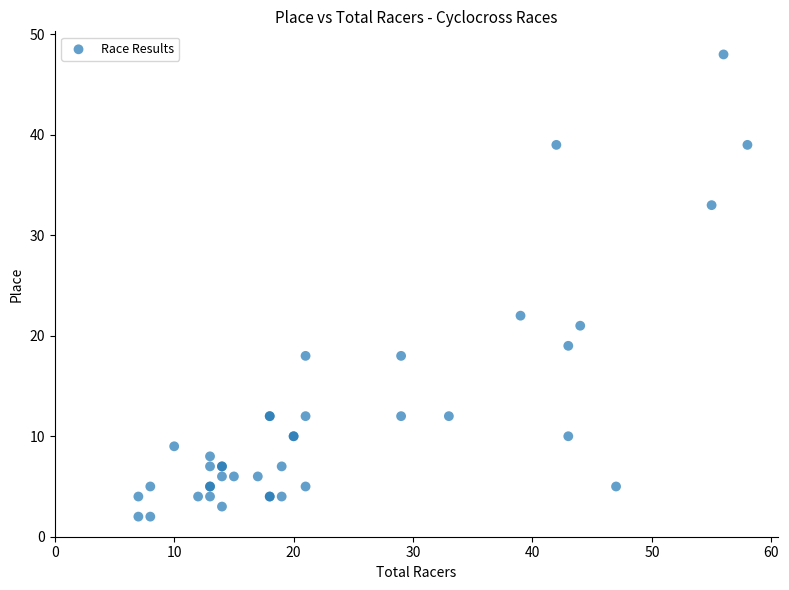

What Y value in the scatter plot is closest to 25?

22